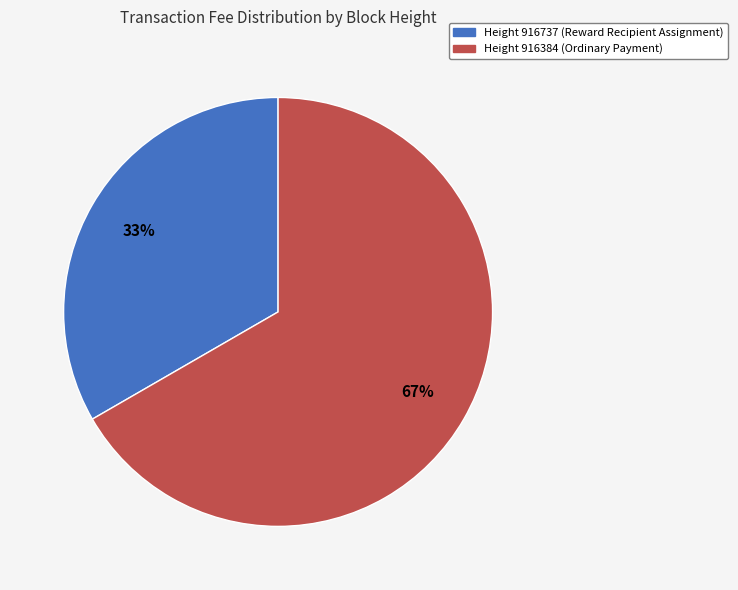

How many segments does this pie chart have?

2